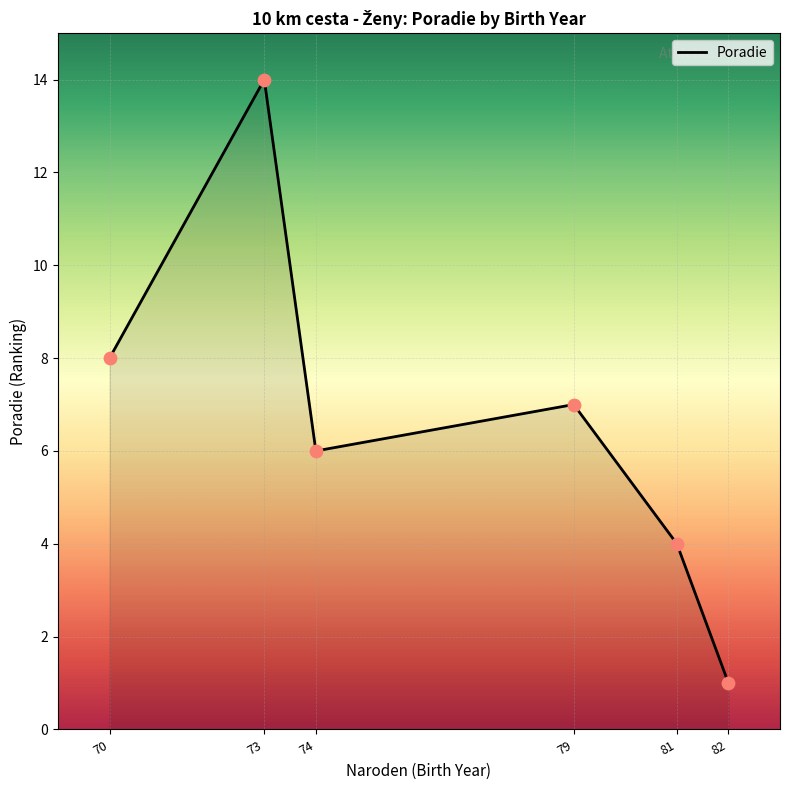

Between 81 and 79, which is larger?

79